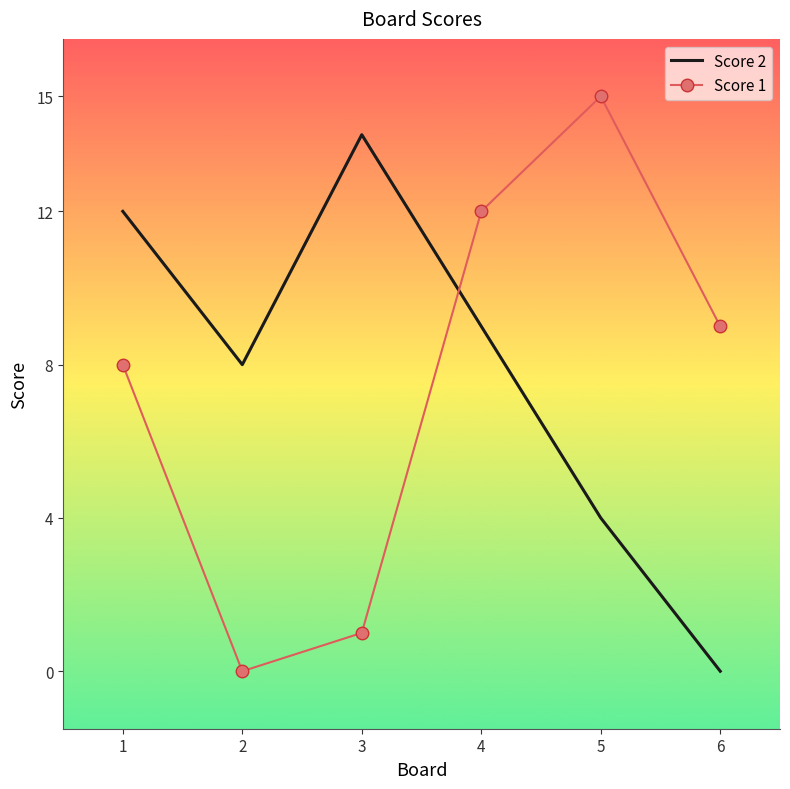

What is the difference between the highest and lowest values at 5?

11